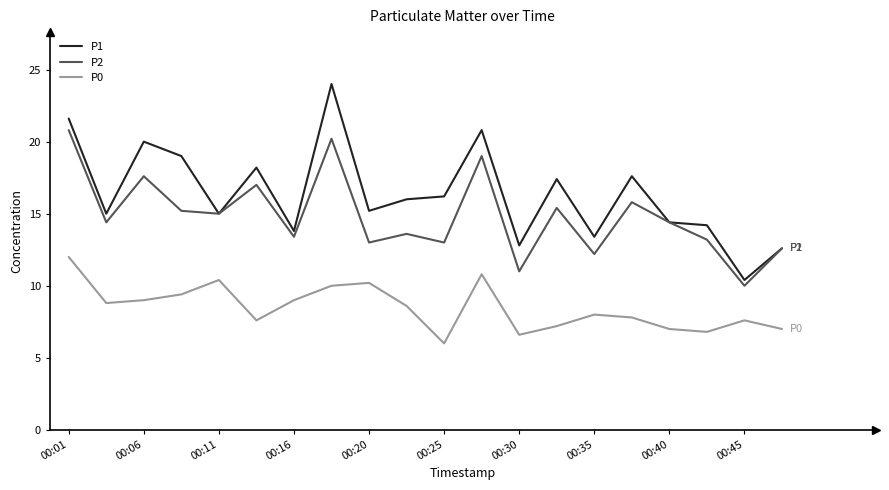

List the series in order of their overall mean, highest first.

P1, P2, P0